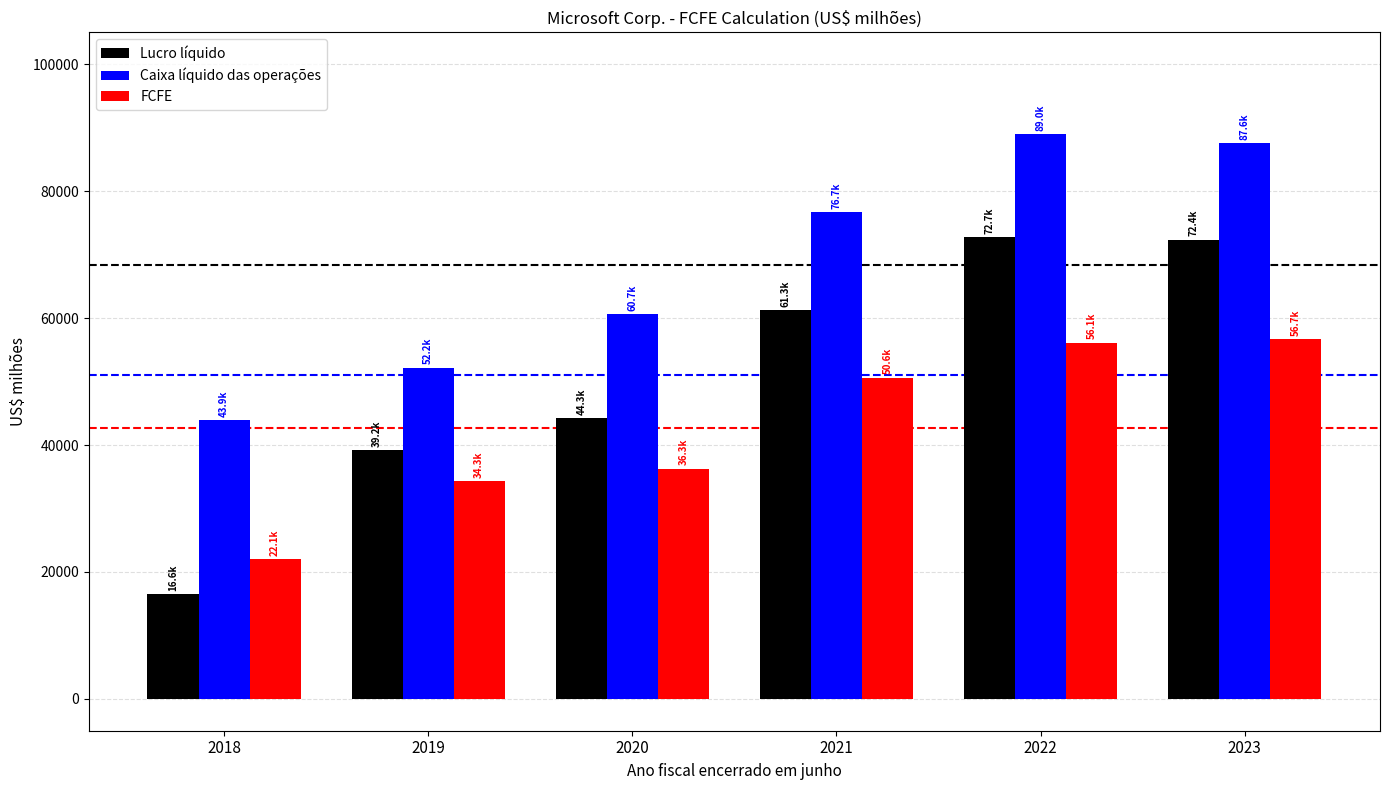

Rank the series by their maximum value, from lowest to highest.

FCFE, Lucro líquido, Caixa líquido das operações